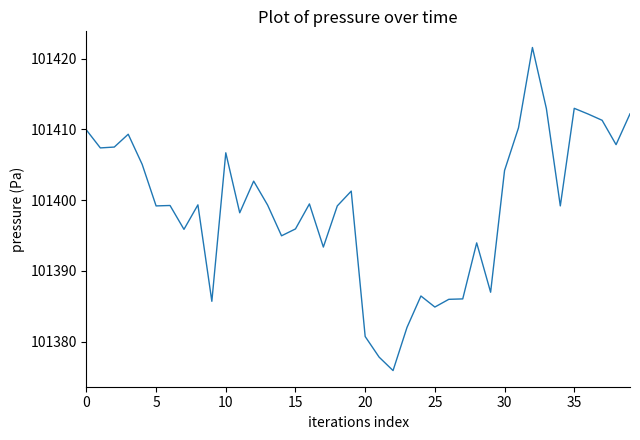

What is the smallest value displayed?

101375.9